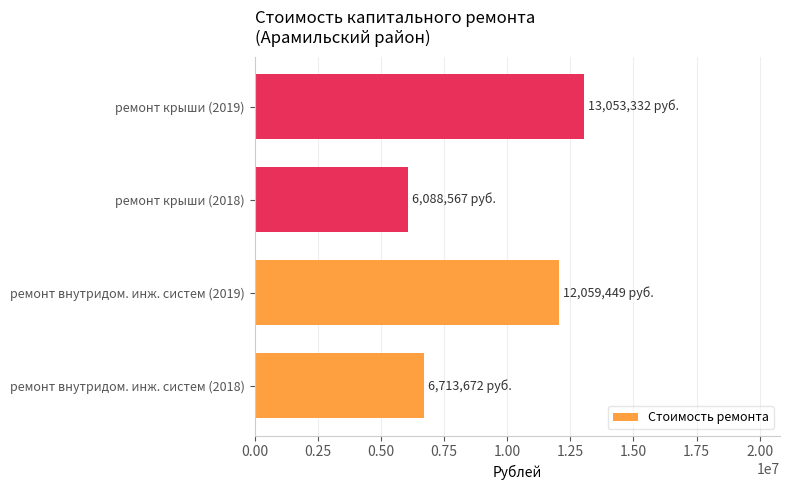

Which has a higher value, ремонт крыши (2018) or ремонт крыши (2019)?

ремонт крыши (2019)